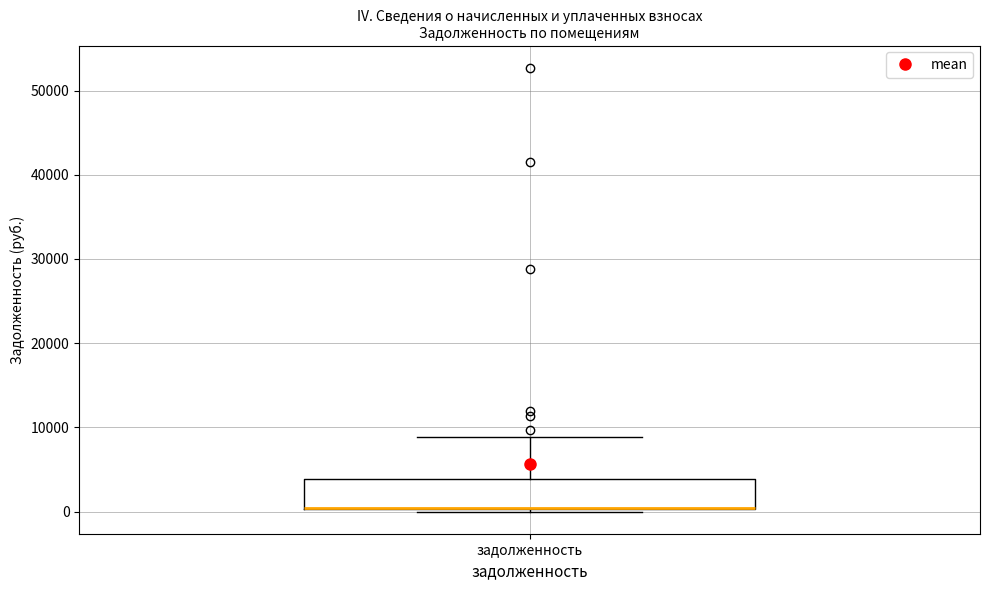

Transcribe this box plot: give where the median line is, the range the box spans, and where the two whiskers end, as read against the y-axis. The values are not printed on the chart, so give them approximately, as read against the axis.

median 0 (drawn on the box's lower edge), box 0 to 4000, whiskers 0 to 9000